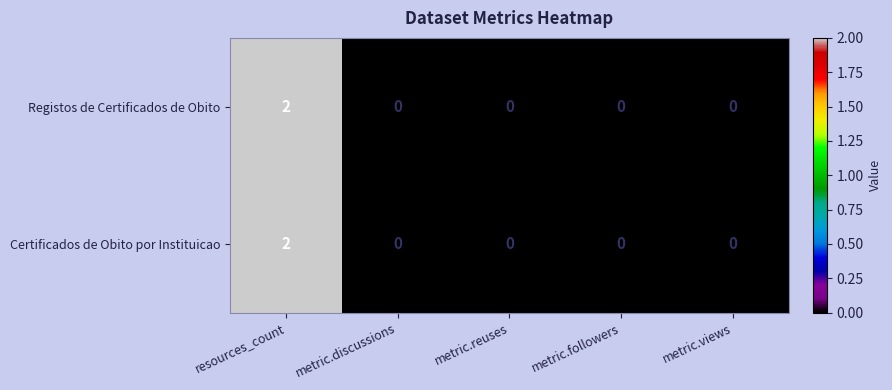

The value of Certificados de Obito por Instituicao at metric.views is 0. True or false?

True